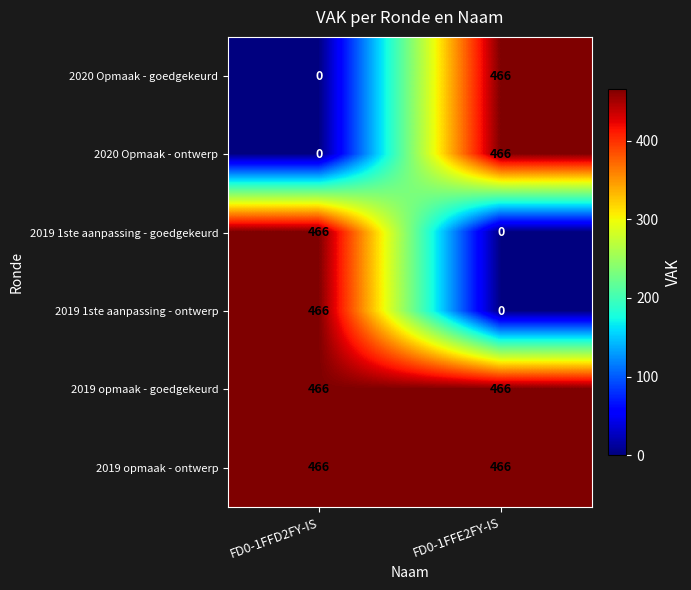

Which category has the lowest value in the 2020 Opmaak - goedgekeurd series?

FD0-1FFD2FY-IS